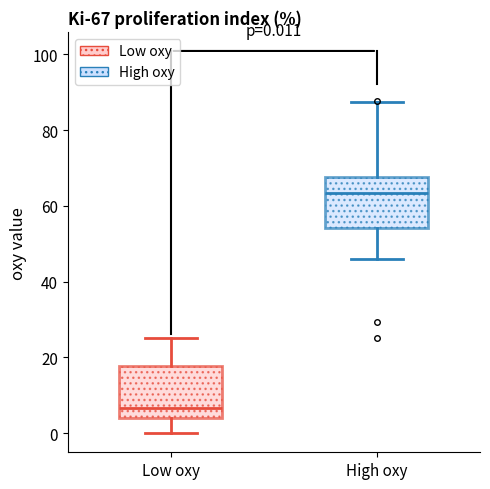

Which box has the lowest median line?

Low oxy